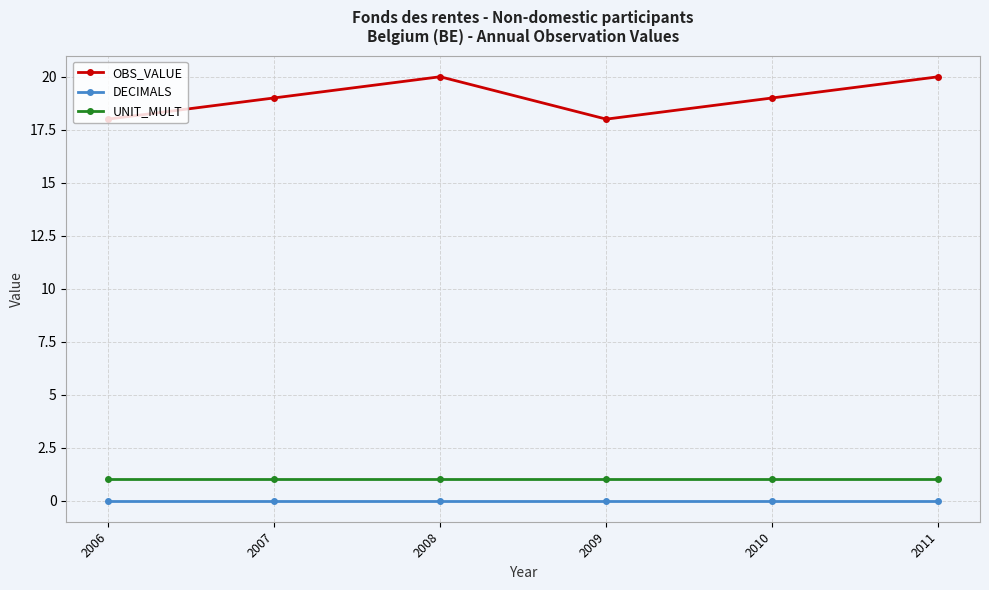

What is the value of the UNIT_MULT point at the 2nd from the left?

1